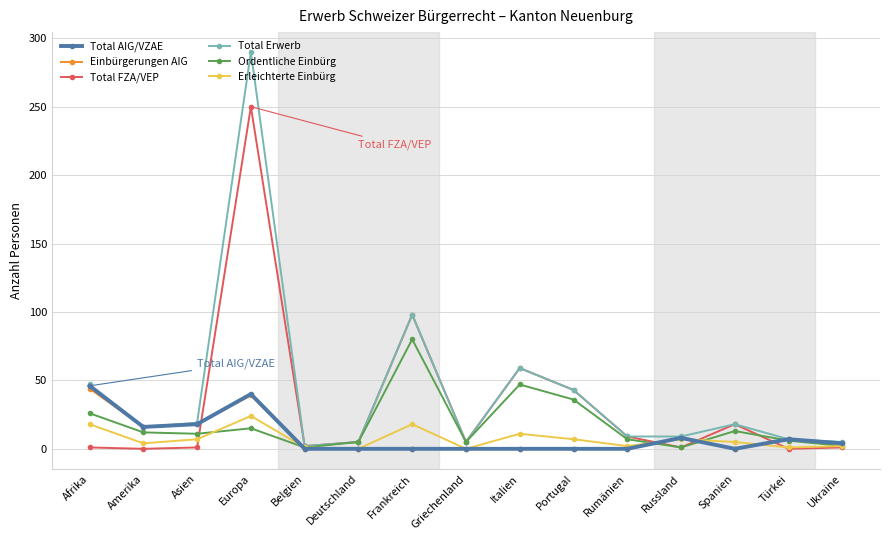

How many values in the Total AIG/VZAE series exceed 0?

7